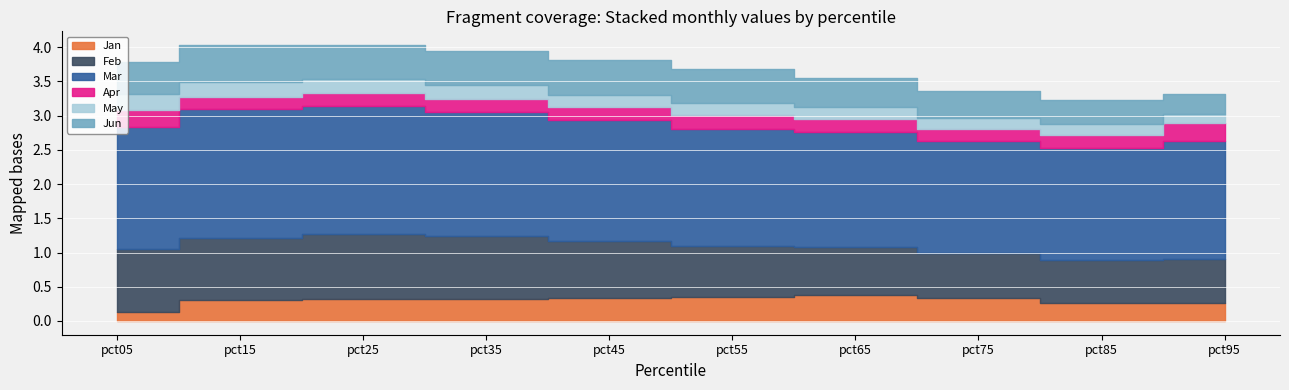

Is the value of Apr at pct65 greater than the value of Mar at pct35?

No